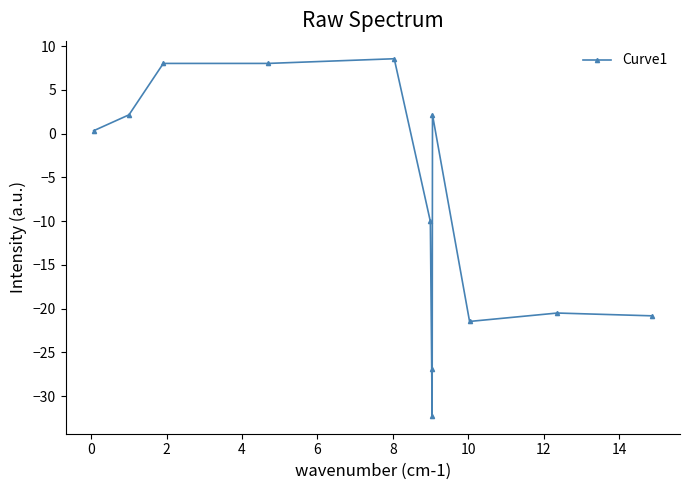

Does the chart display data point markers on the line(s)?

Yes